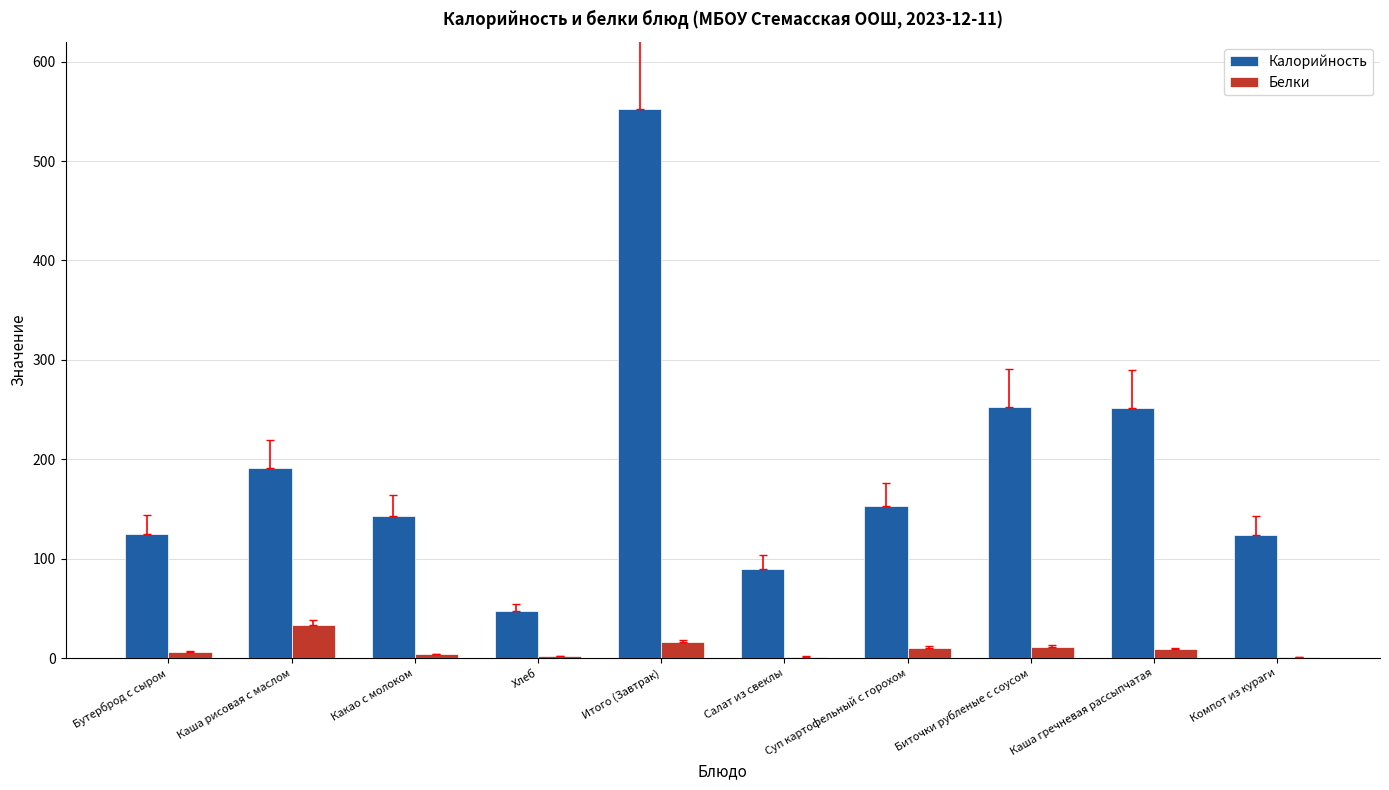

Count the number of categories in the chart.

10